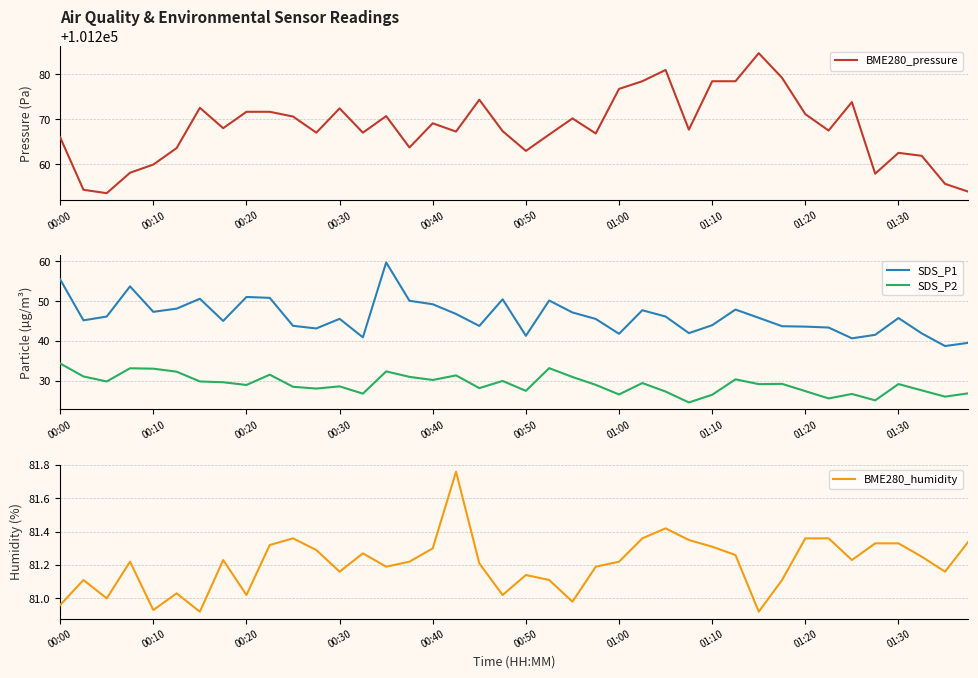

What is the value of the SDS_P2 point at the 39th from the left?

26.1